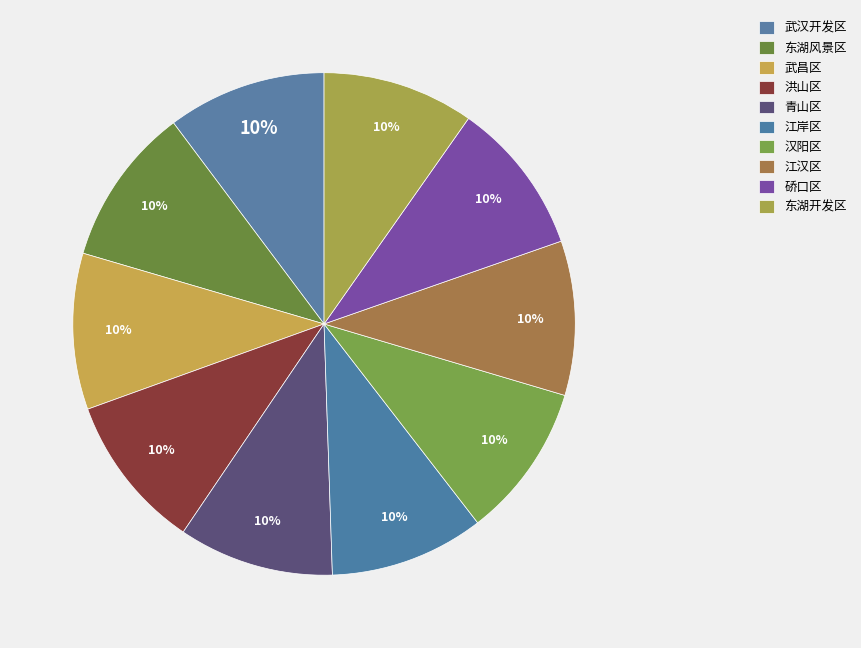

To the nearest percent, what is the average slice percentage?

10%